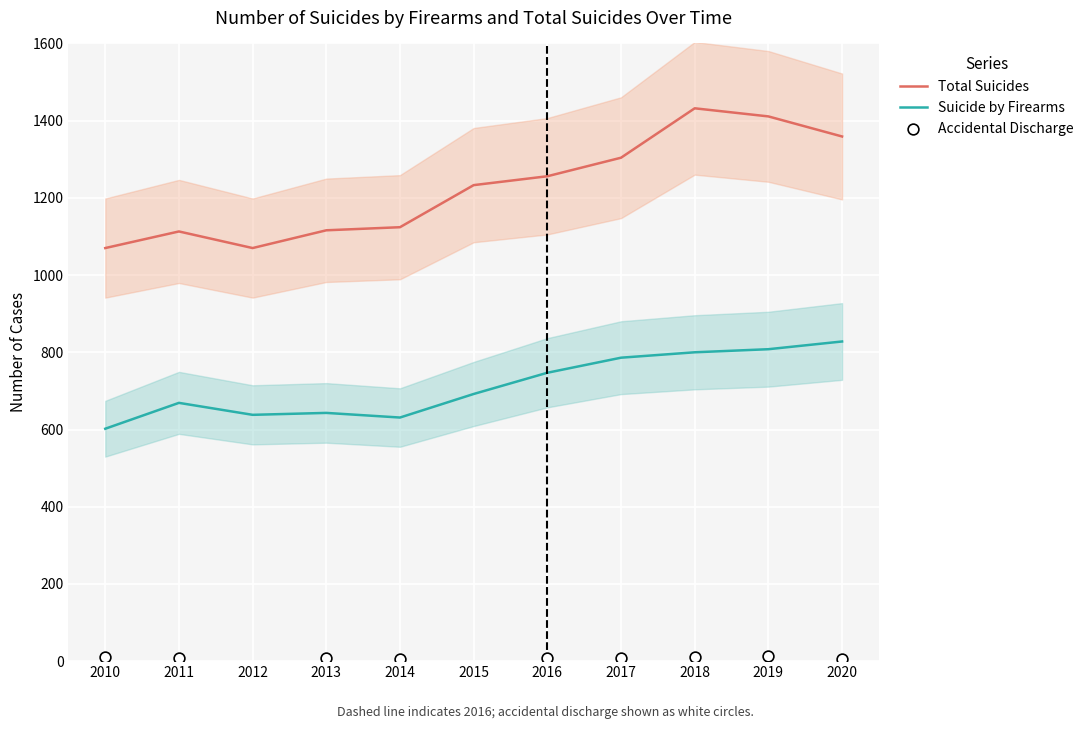

At how many categories does at least one series exceed 1344?

3